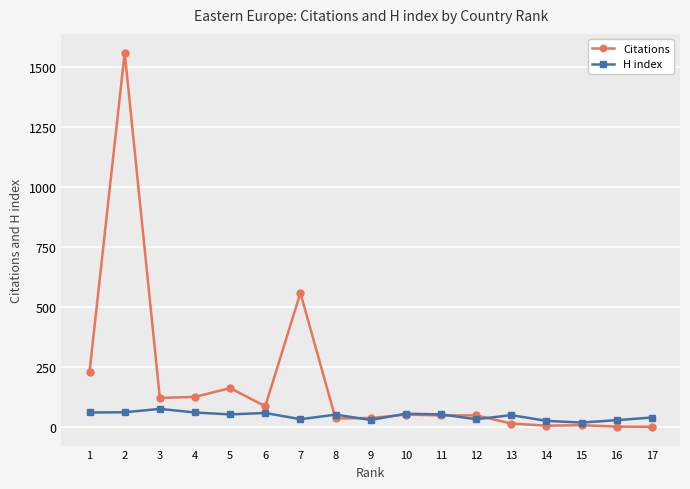

At which label does Citations reach its peak?

2